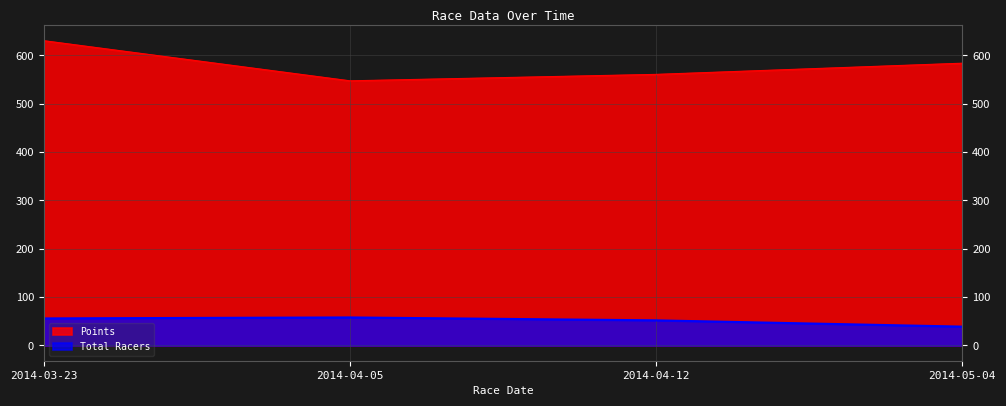

At which label does Points first exceed 583?

2014-03-23